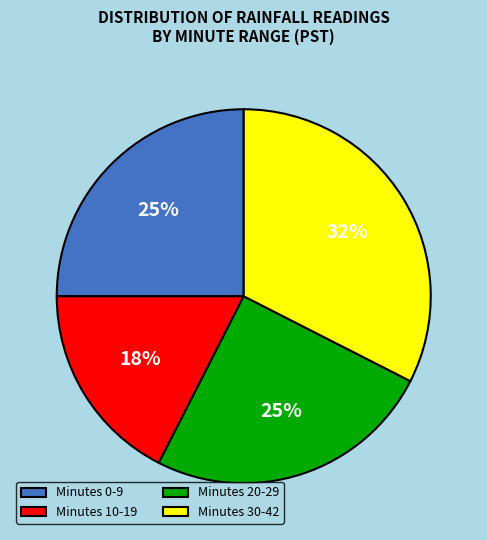

Does Minutes 20-29 represent more than half of the total?

No